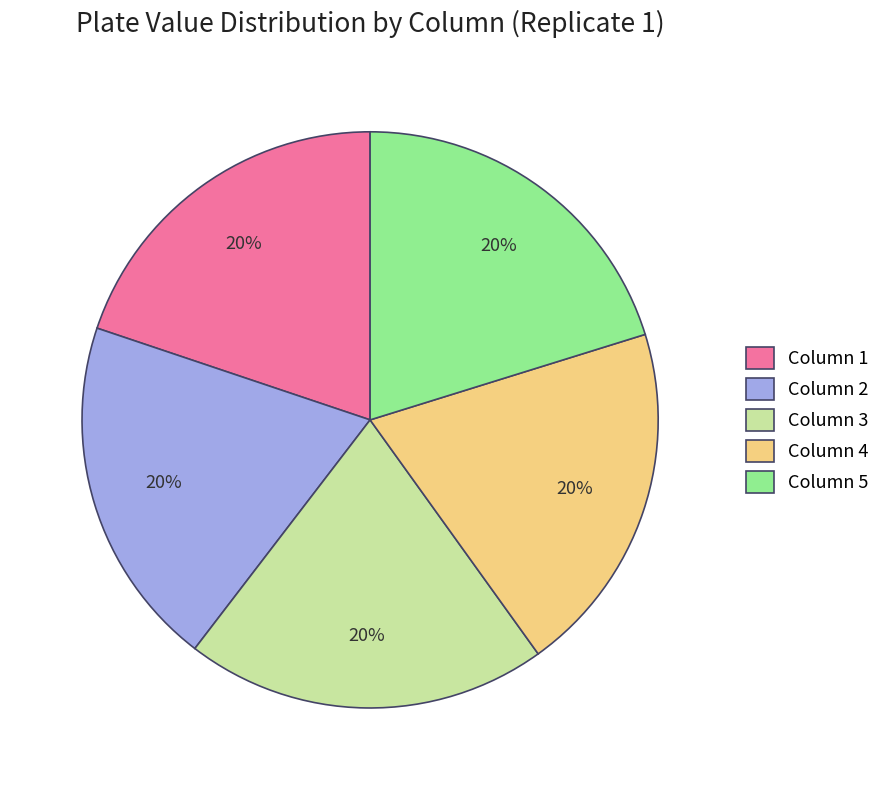

To the nearest percent, what percentage of the pie is Column 2?

20%